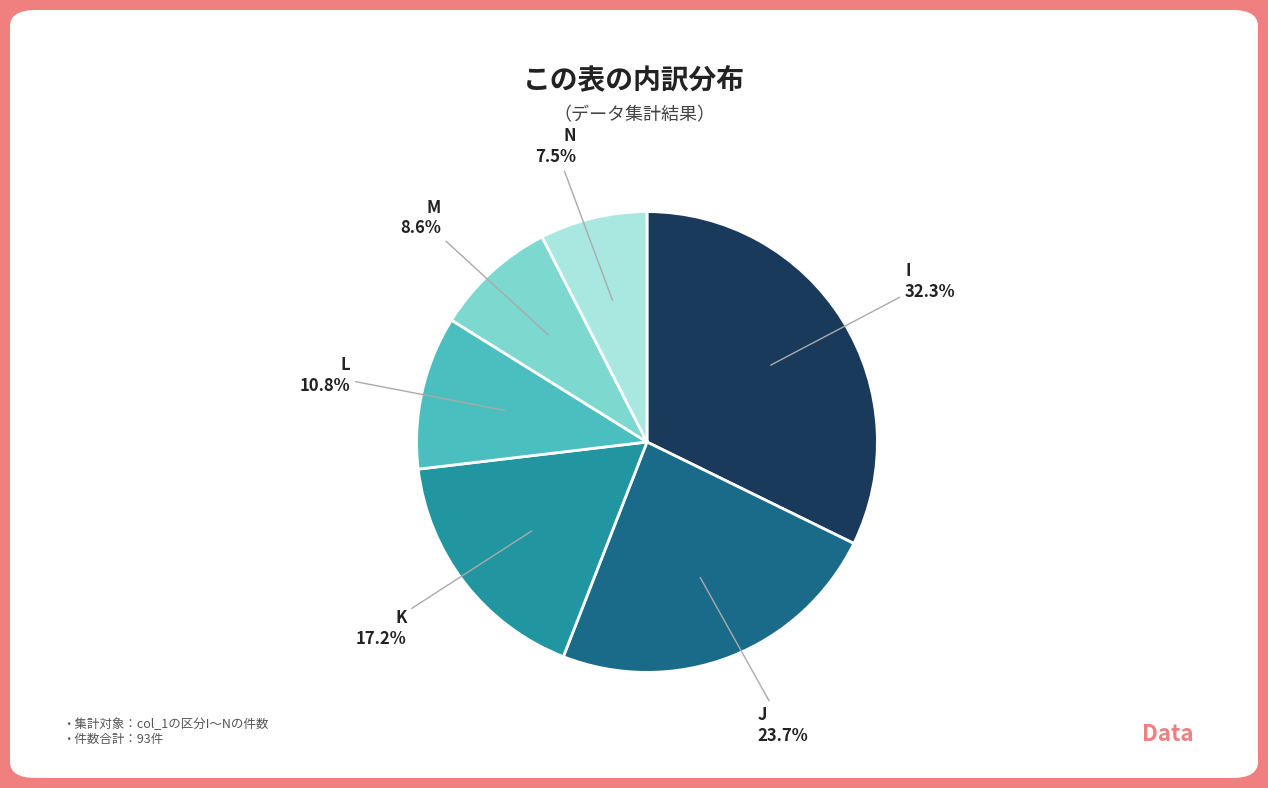

Does any single category account for the majority?

No